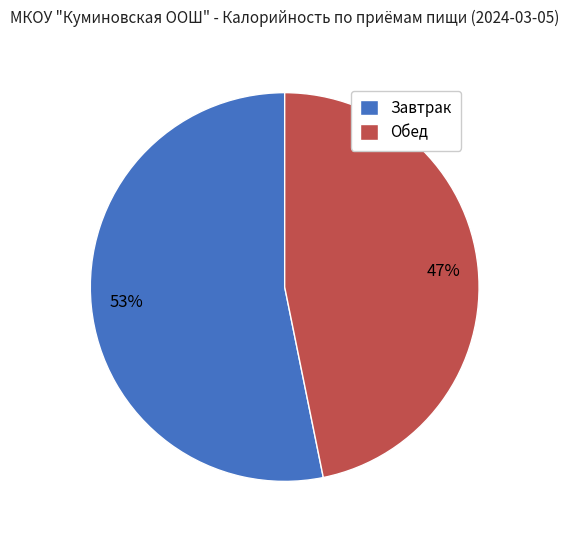

How many segments does this pie chart have?

2